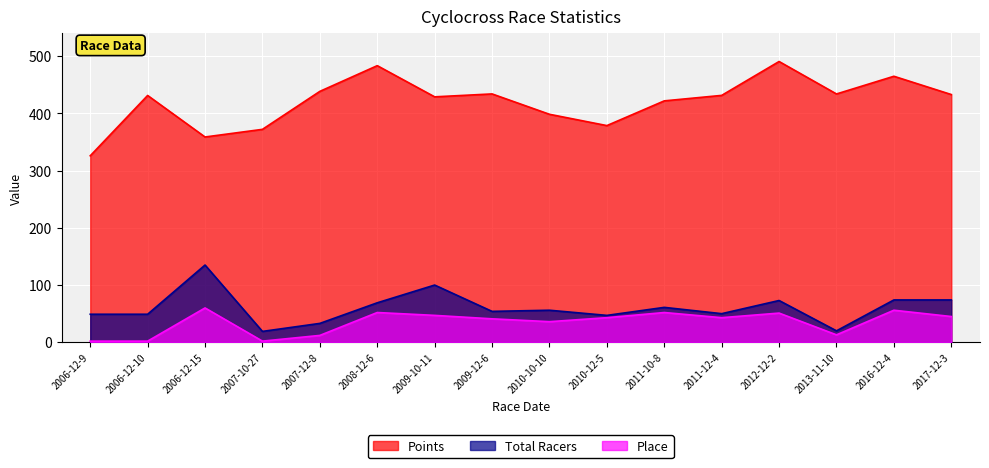

Rank the series by their maximum value, from lowest to highest.

Place, Total Racers, Points